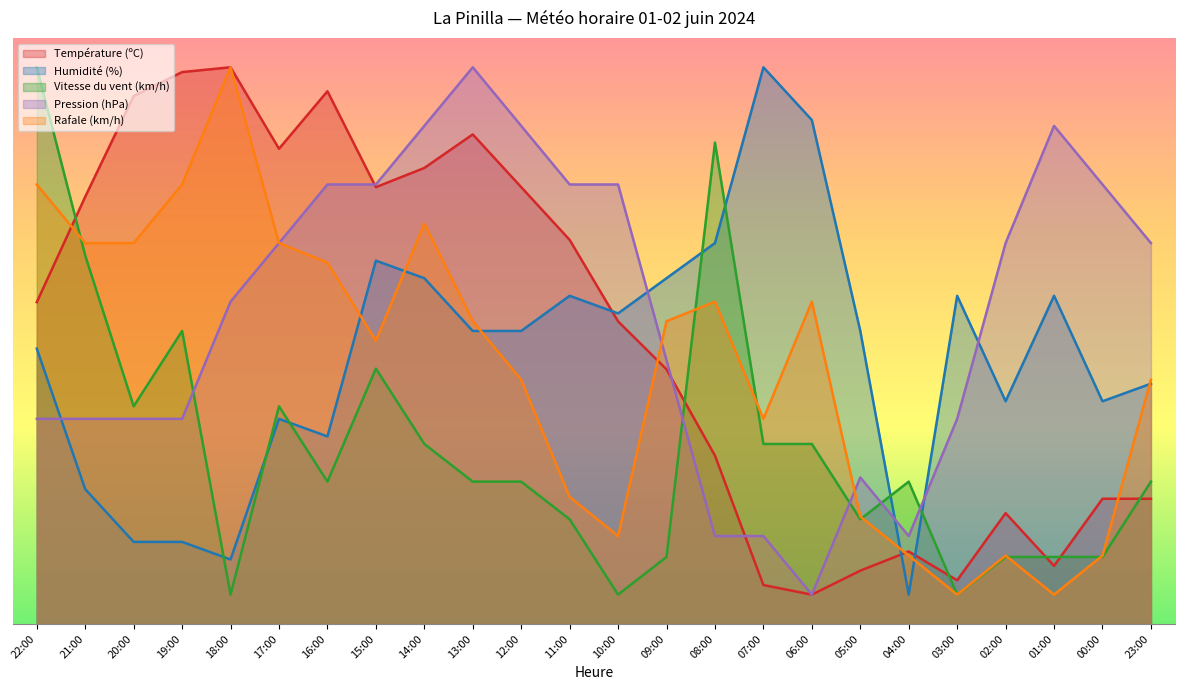

How many intersections are there between Vitesse du vent (km/h) and Humidité (%)?

7